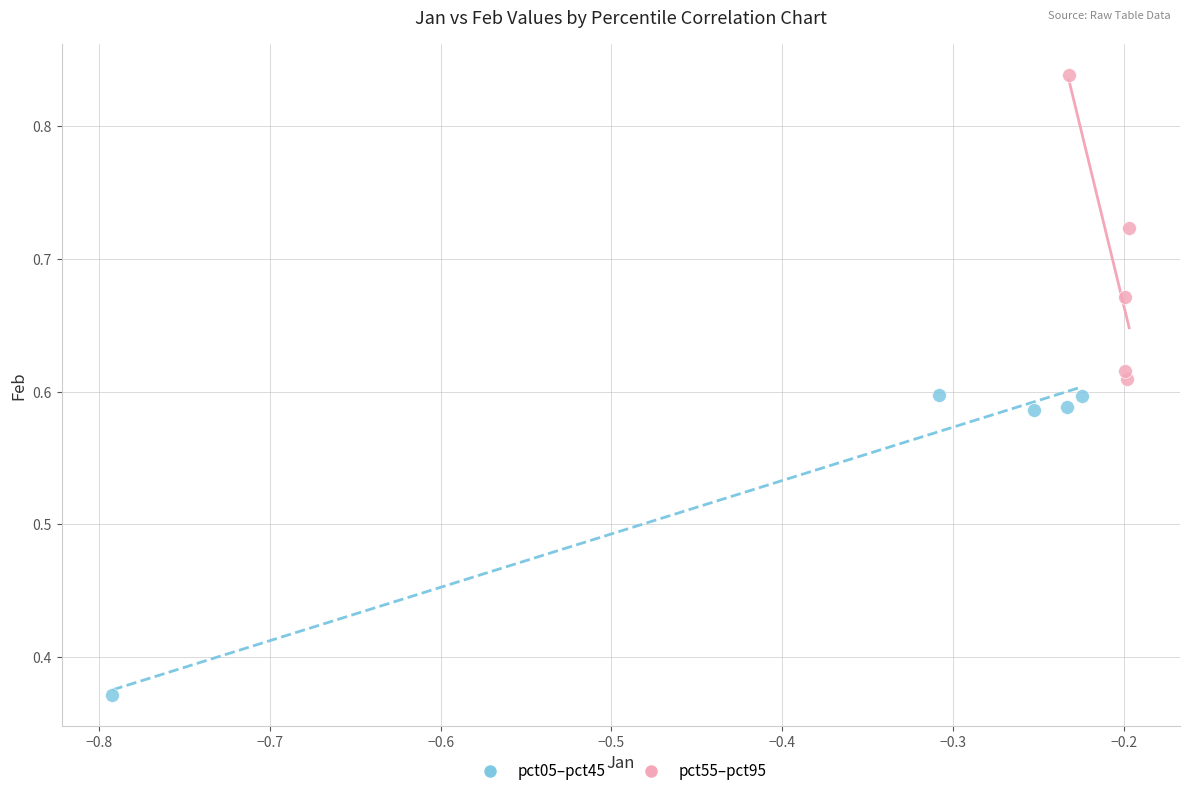

Which series contains the lowest Y value?

pct05–pct45